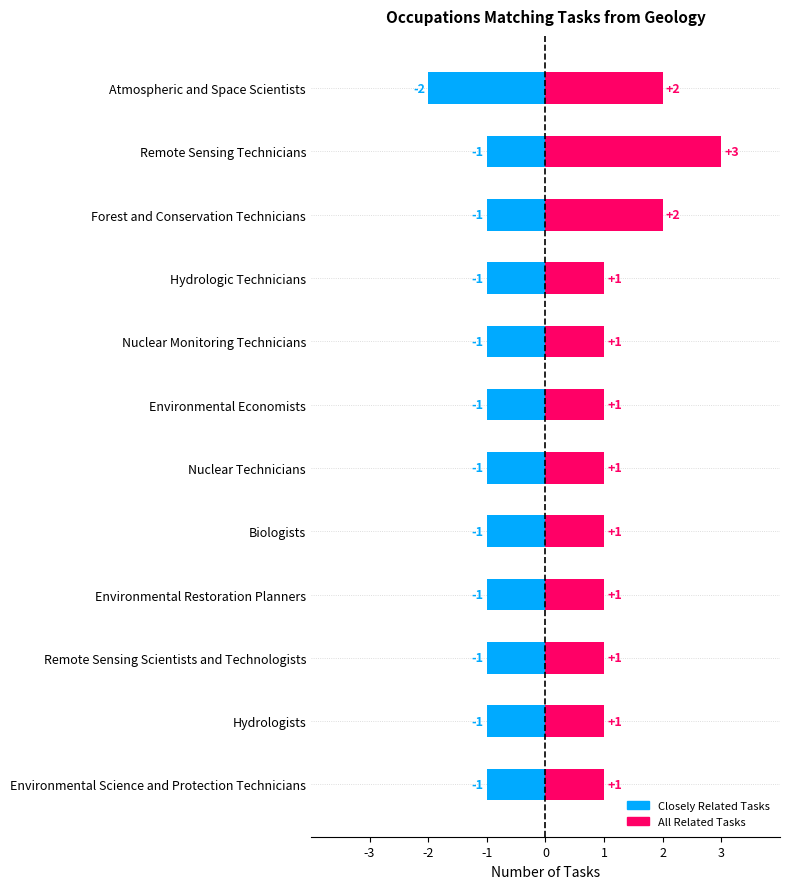

What is the lowest value of the Closely Related Tasks series?

-2